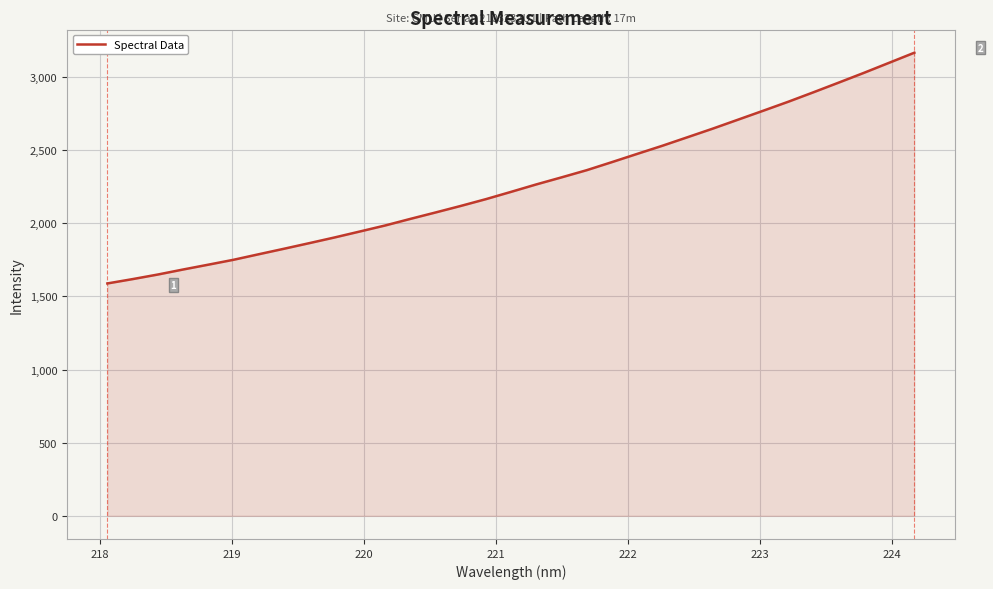

What is the maximum value shown in the chart?

3165.6